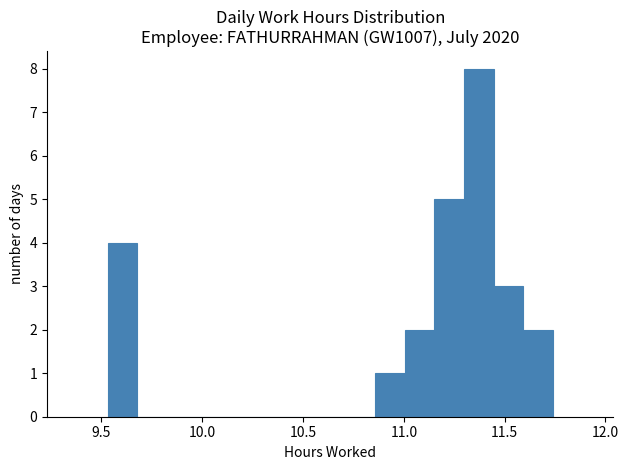

Around what value on the x-axis is the tallest bar? Give the approximate position of its centre, as read against the axis.

11.35